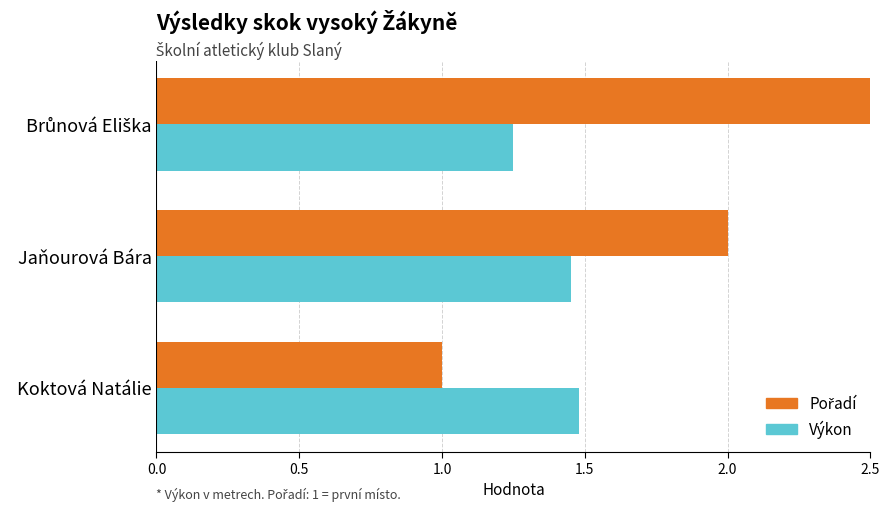

Between Koktová Natálie and Brůnová Eliška, which is larger?

Brůnová Eliška